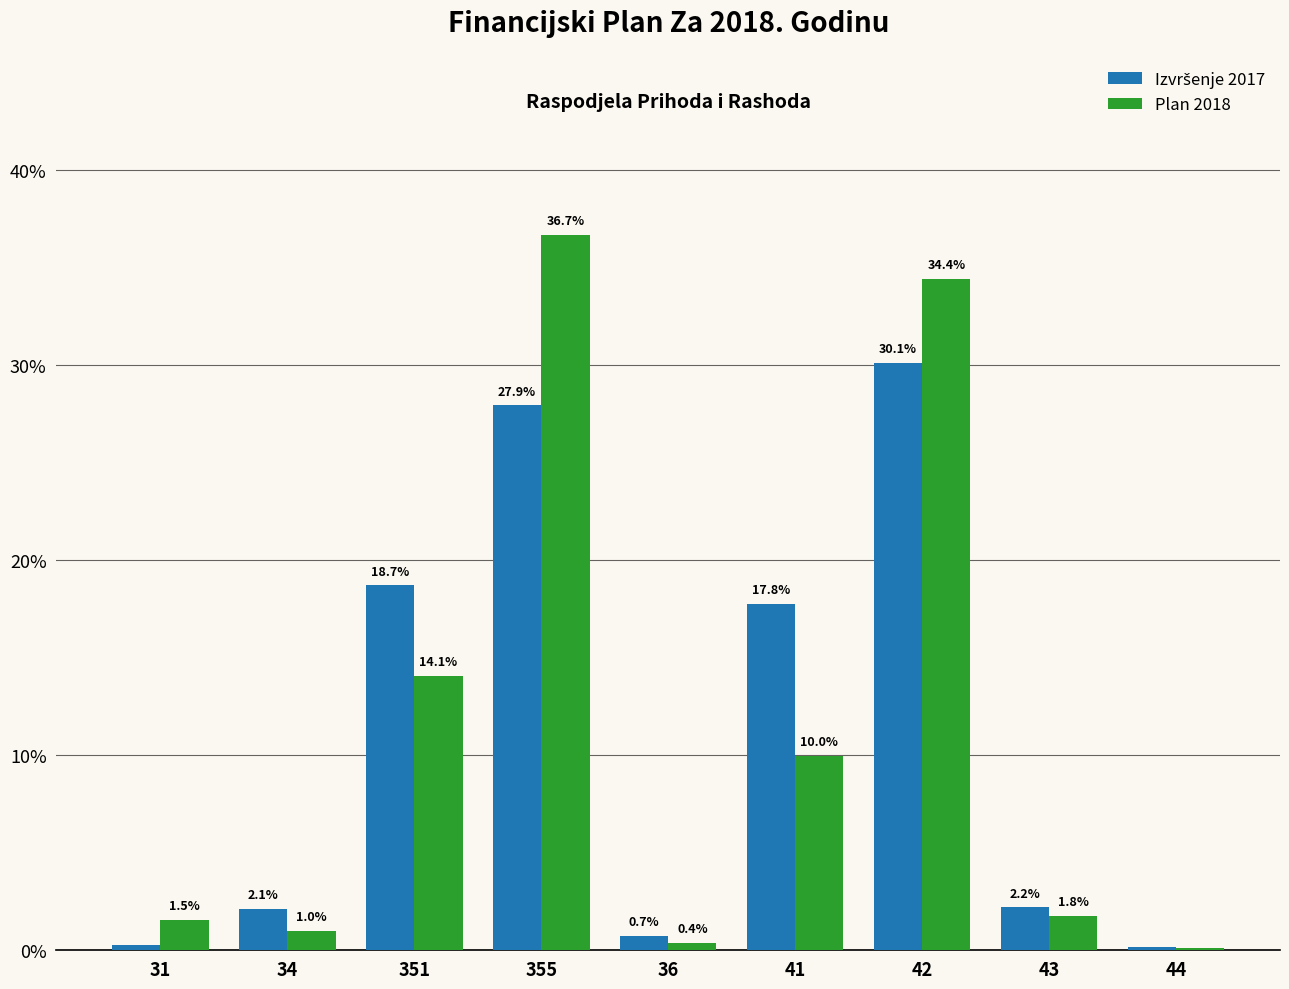

Which category has the highest value across all series?

355